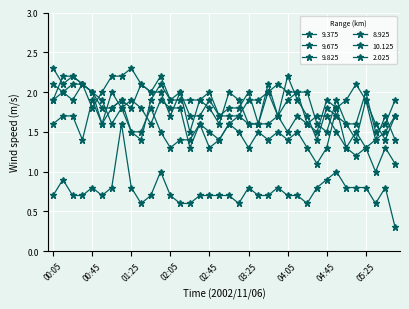

Count the number of data series in this chart.

6